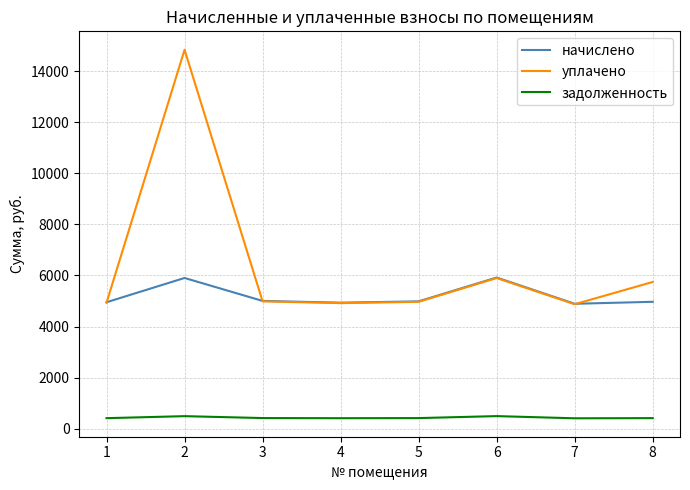

True or false: уплачено and задолженность intersect in this chart.

False